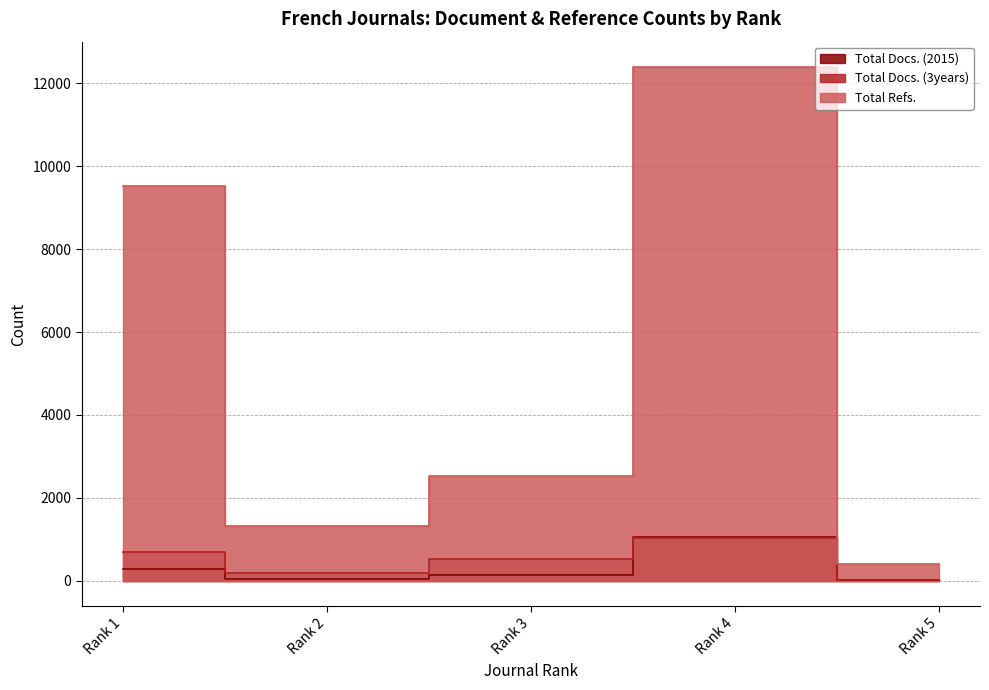

The Total Docs. (3years) series shows 525 at Rank 3. True or false?

True